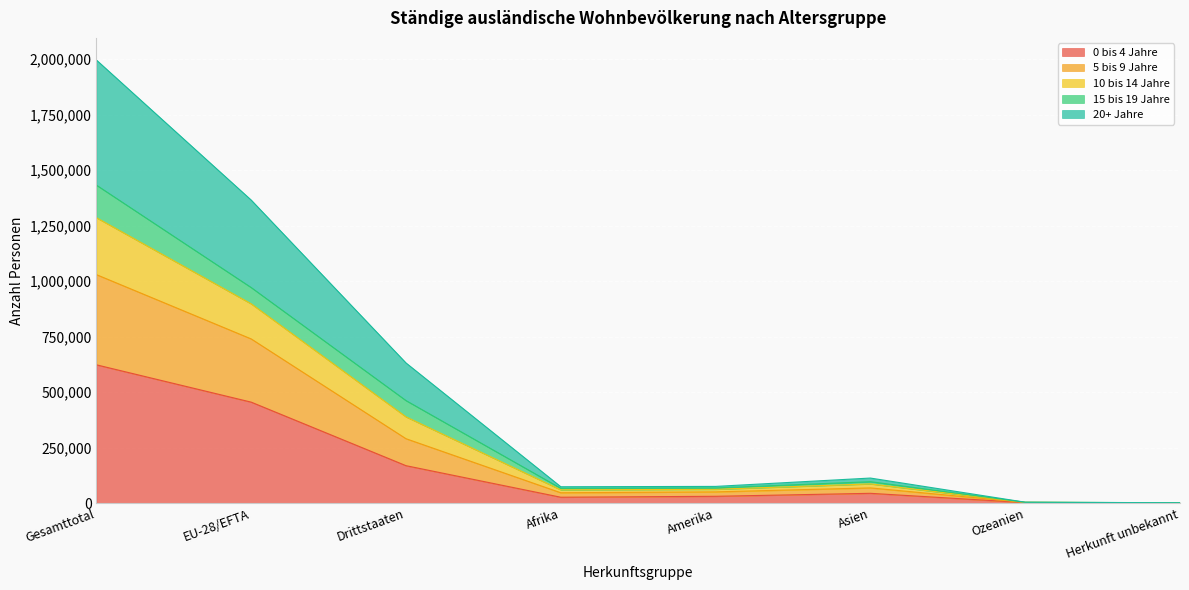

What is the difference between the 5 bis 9 Jahre values at Asien and Afrika?

26713